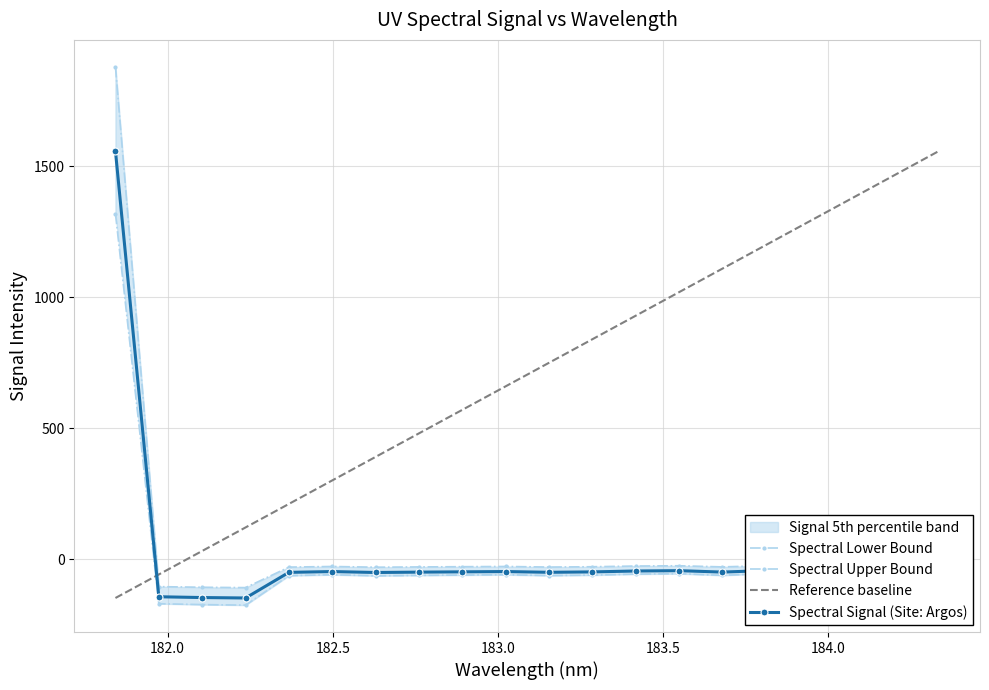

True or false: Spectral Lower Bound and Spectral Upper Bound cross at least once.

False